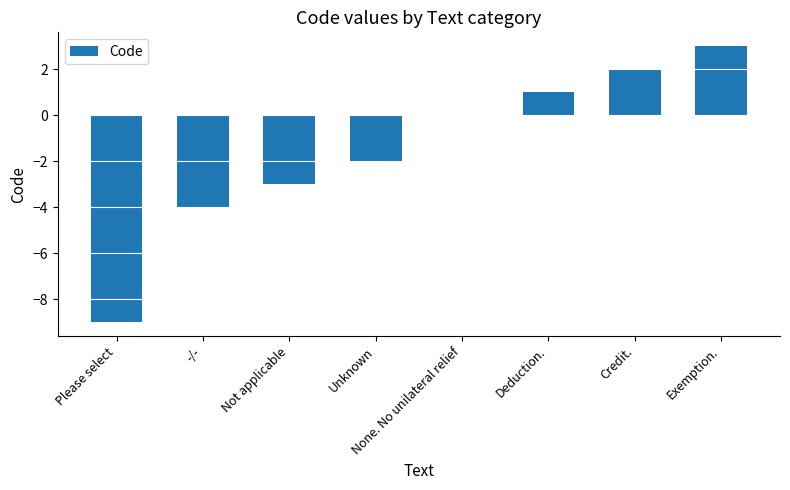

What is the difference between the values at Please select and Not applicable?

6